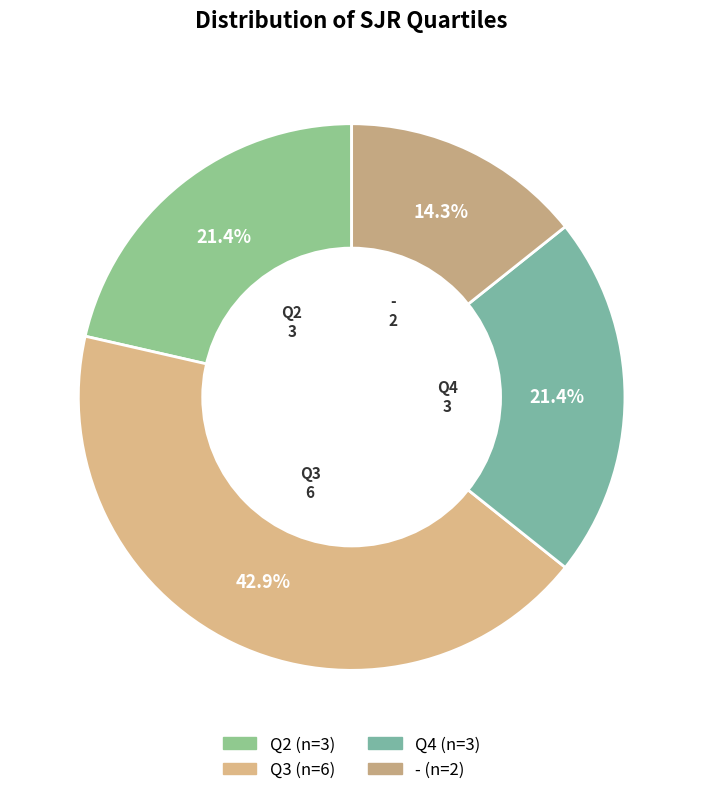

To the nearest percent, what percentage of the pie is Q3?

43%